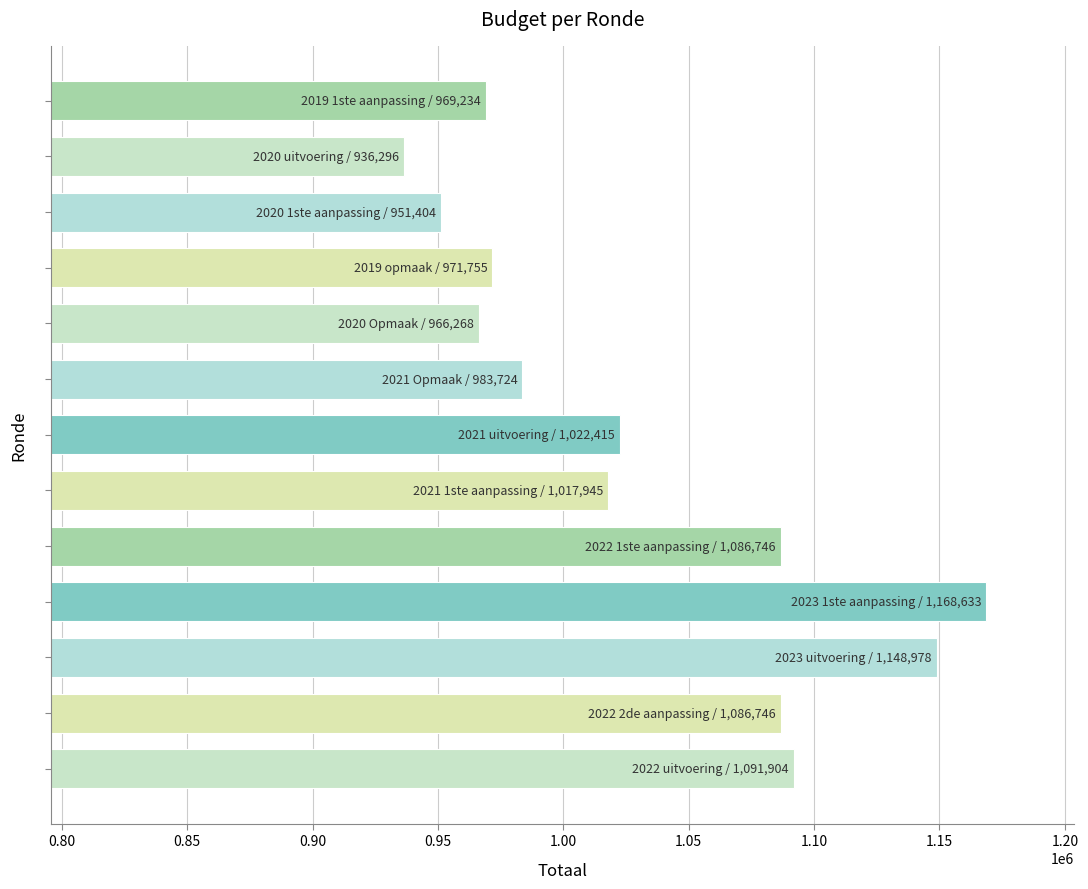

What is the smallest value displayed?

936296